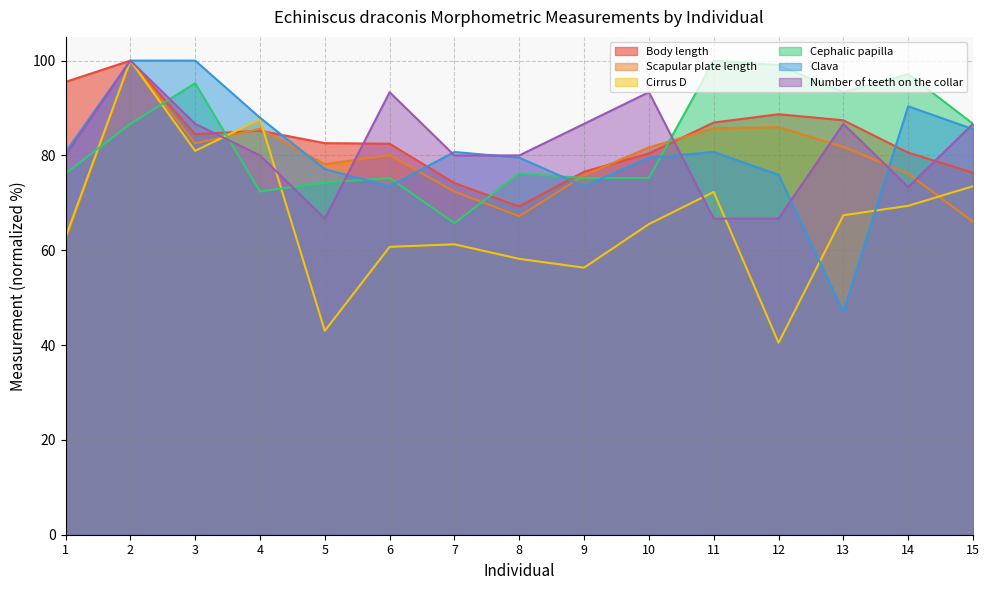

How many values in the Cirrus D series are below 65?

7